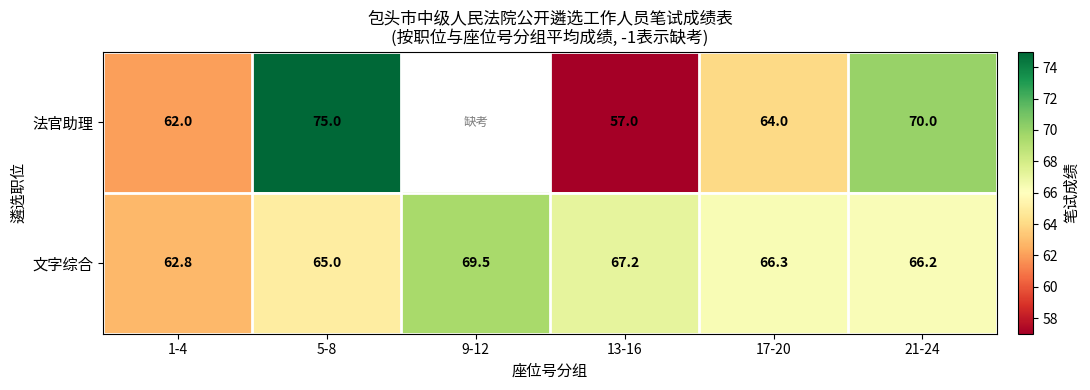

Rank the series at 13-16 from lowest to highest value.

法官助理, 文字综合